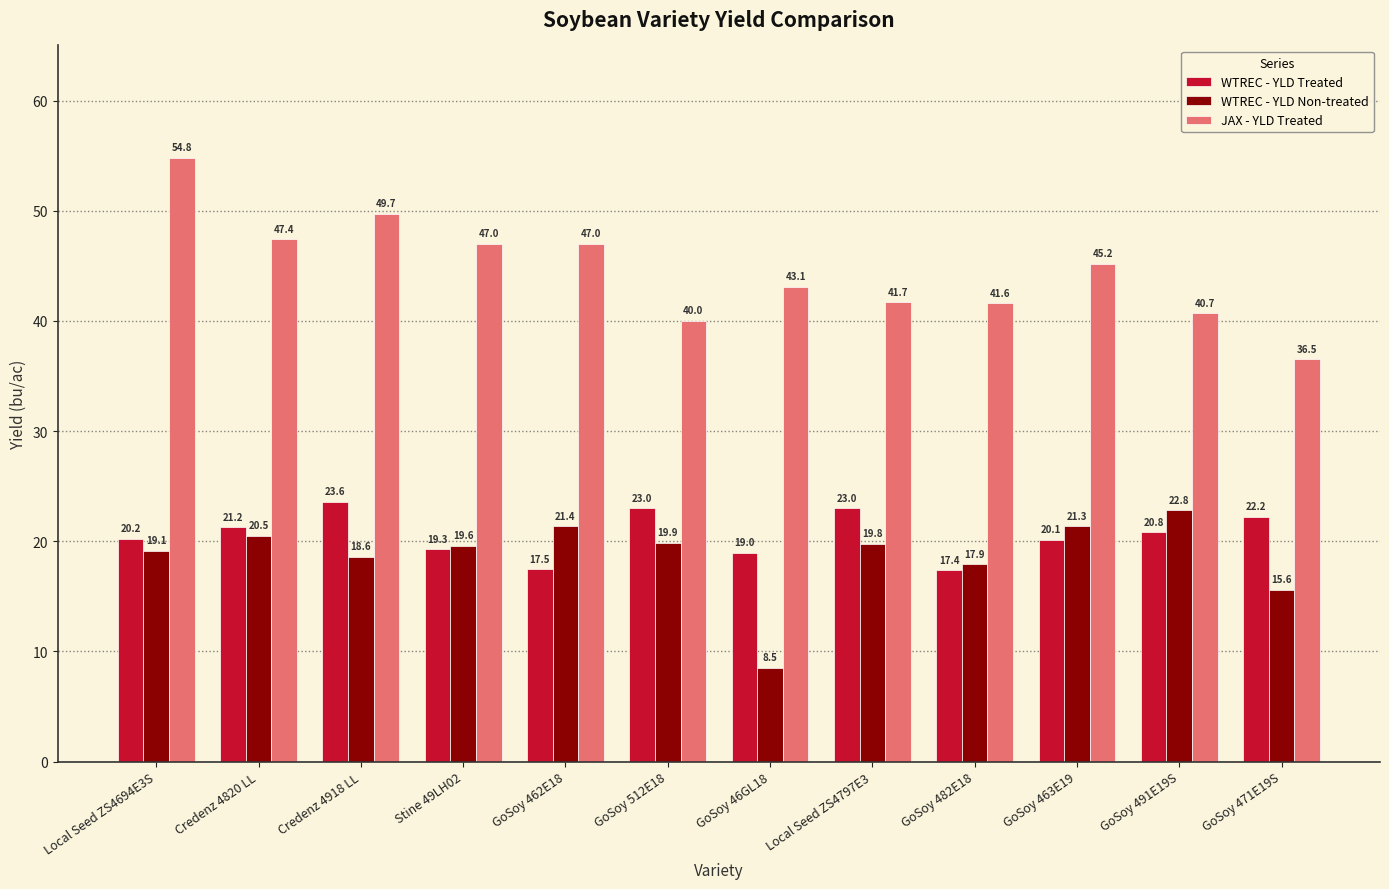

What is the spread (max minus min) of values at GoSoy 491E19S?

19.9